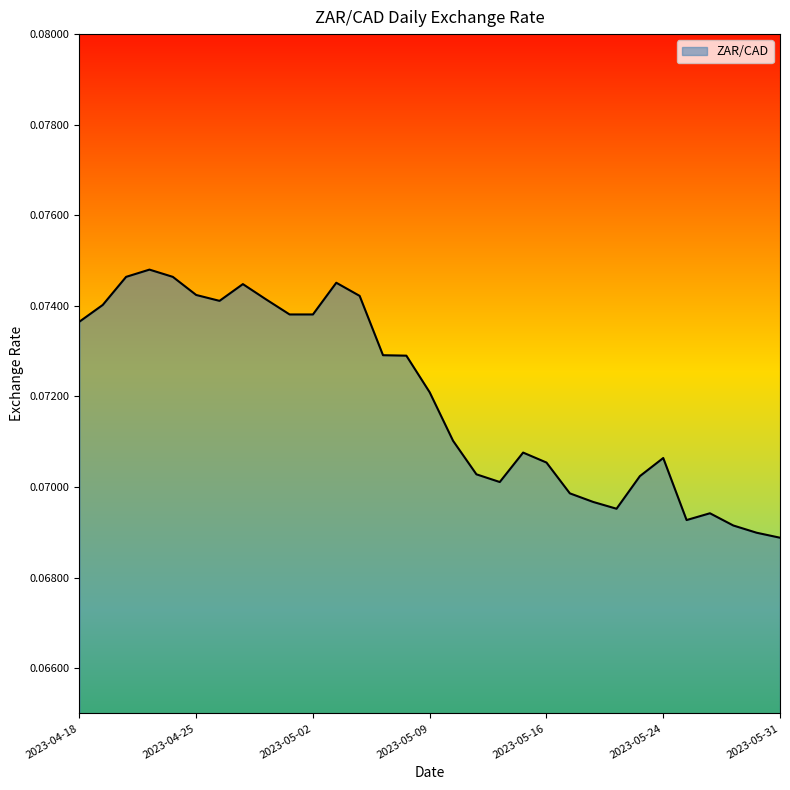

Is this an area chart (filled region under the line)?

Yes